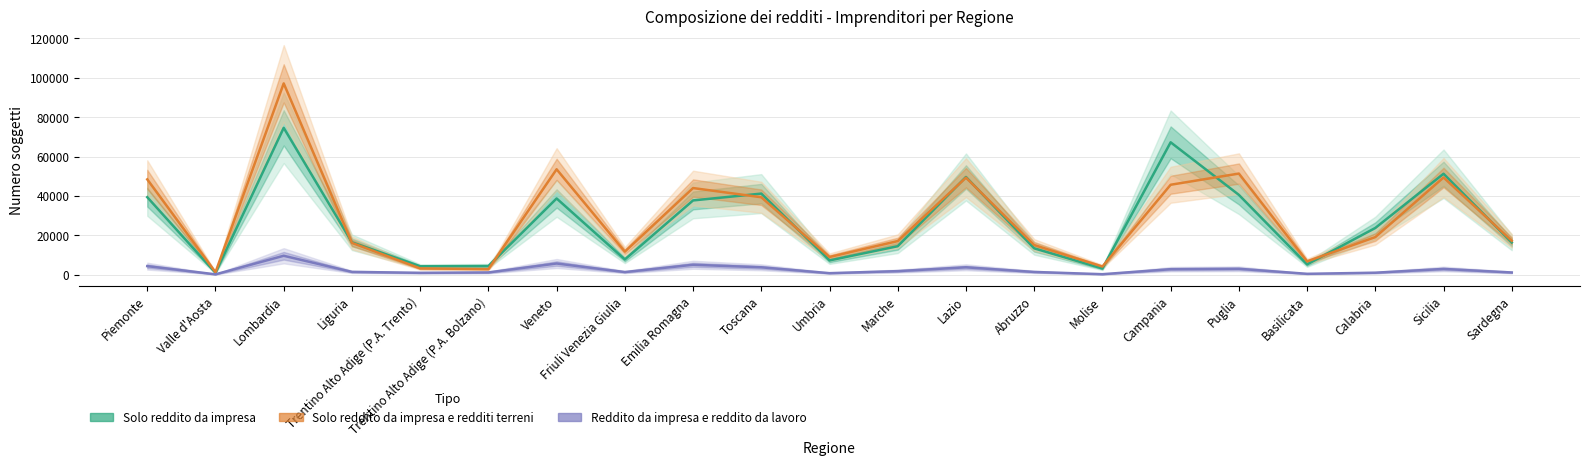

What is the minimum value for Reddito da impresa e reddito da lavoro?

237